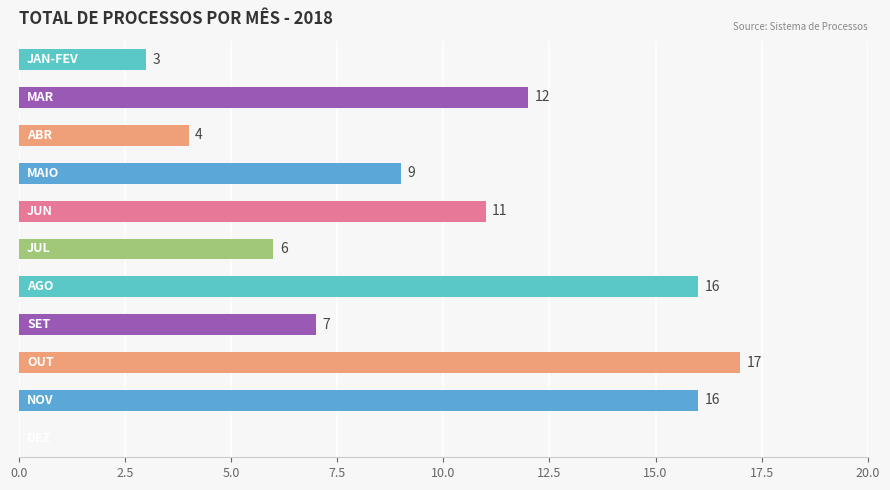

What is the sum of all values?

101